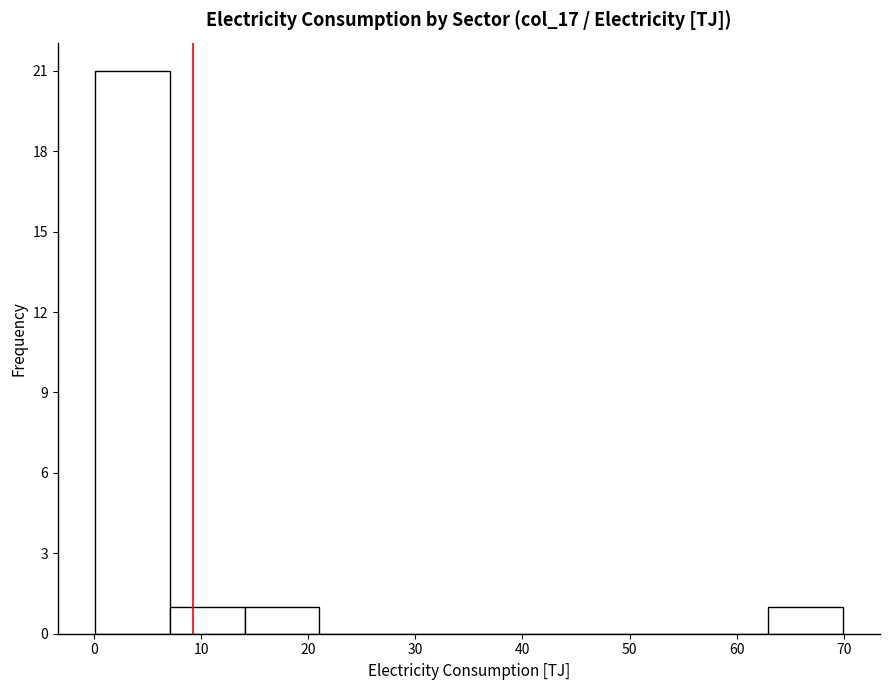

Which range on the x-axis has the tallest bar?

0 to 7